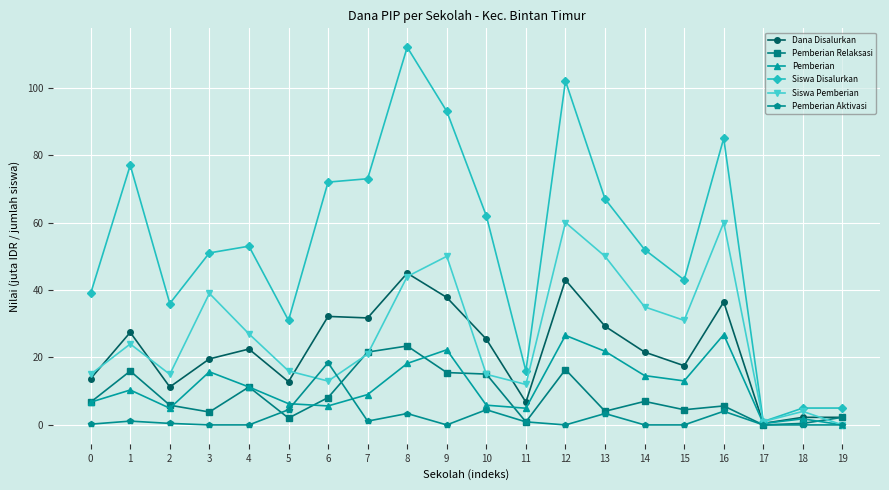

Which series has the largest total across all categories?

Siswa Disalurkan